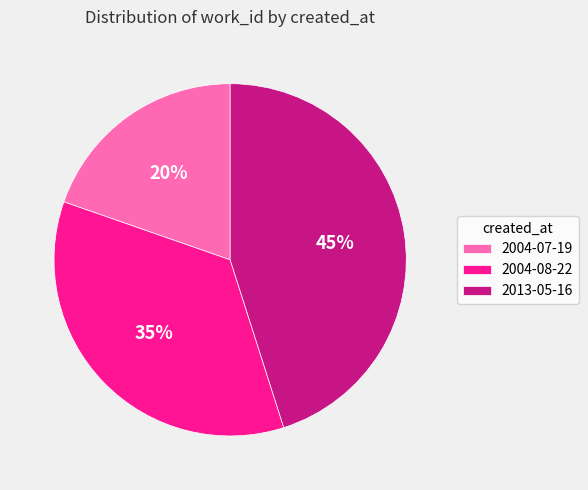

Is 2013-05-16 the majority of the pie?

No